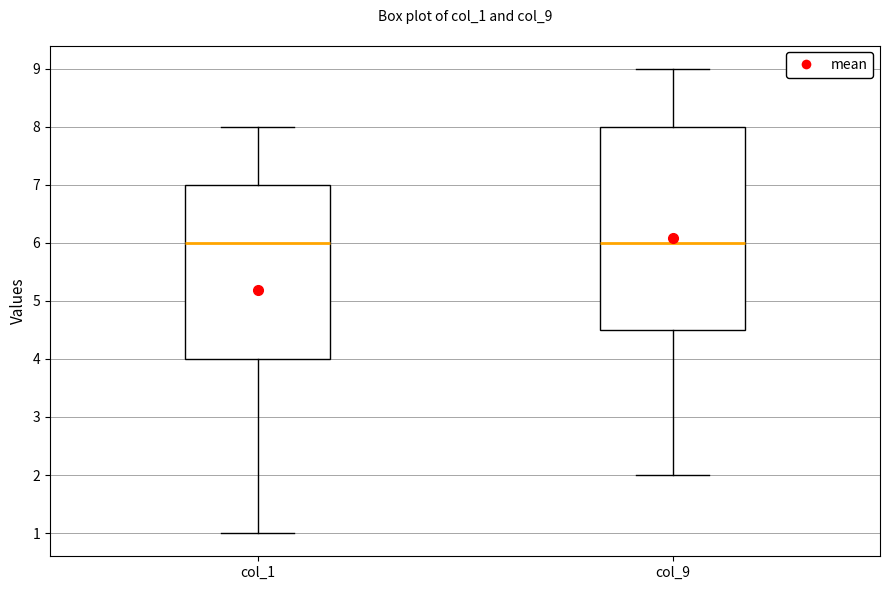

Reading left to right, read every box against the y-axis: the position of its median line, the range the box covers, and the ends of its whiskers. The values are not printed on the chart, so give them approximately, as read against the axis.

col_1: median 6.0, box 4.0 to 7.0, whiskers 1.0 to 8.0
col_9: median 6.0, box 4.5 to 8.0, whiskers 2.0 to 9.0